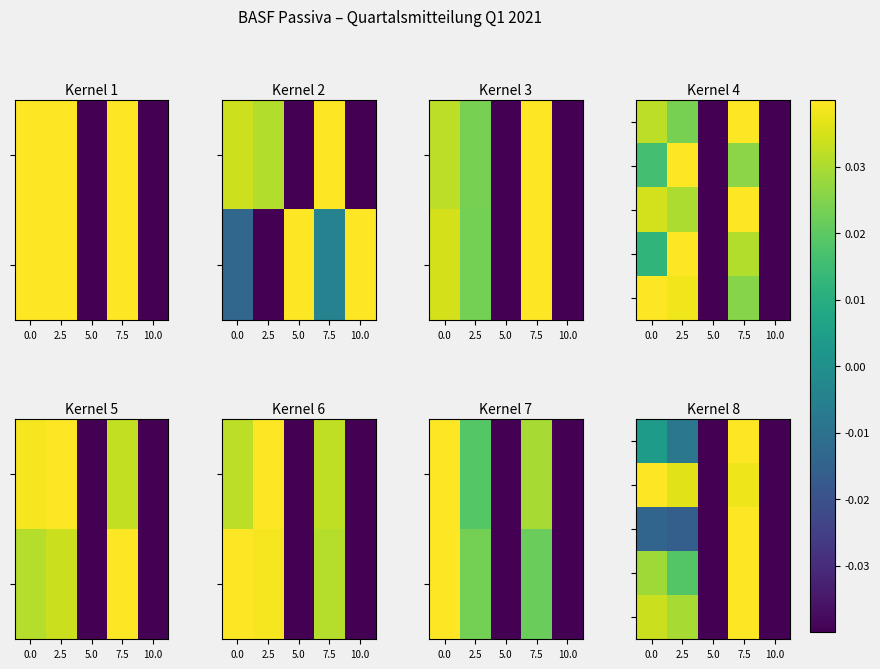

At which category is the sum across all series the highest?

7.5